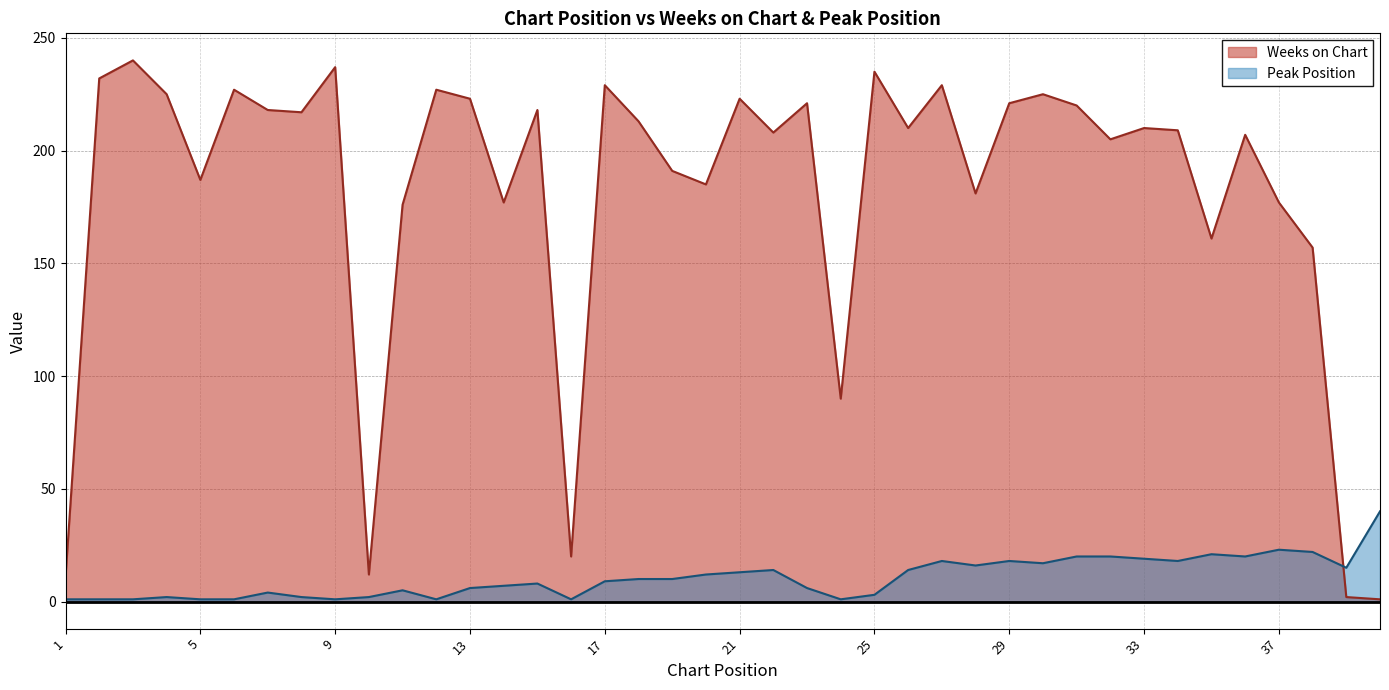

How many intersections are there between Weeks on Chart and Peak Position?

1